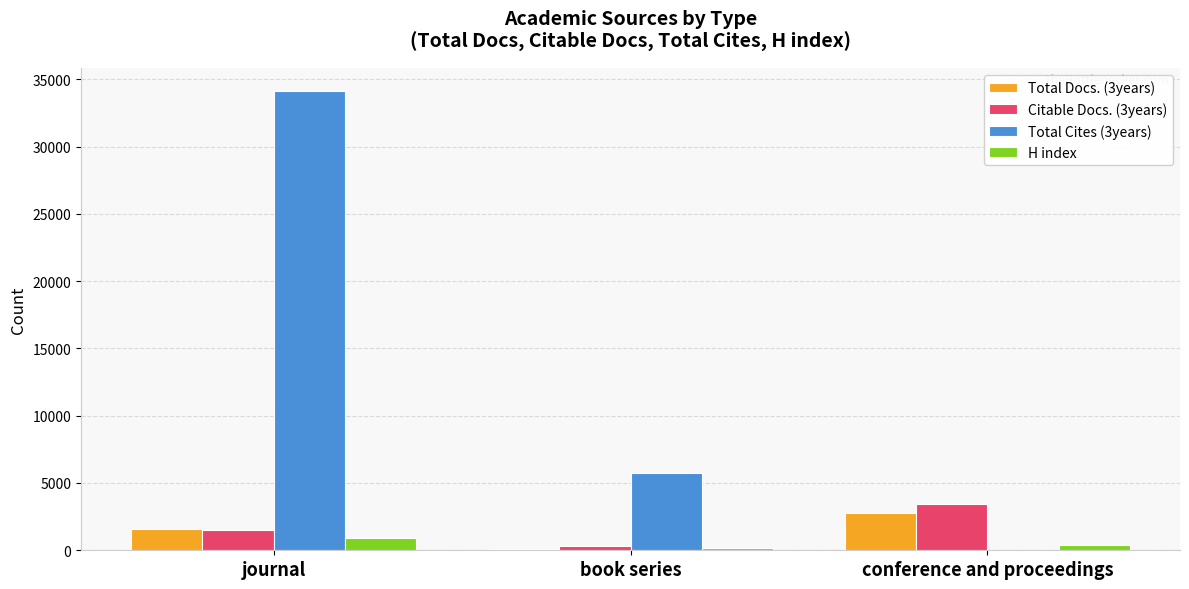

True or false: H index has a value of 198 at book series.

True